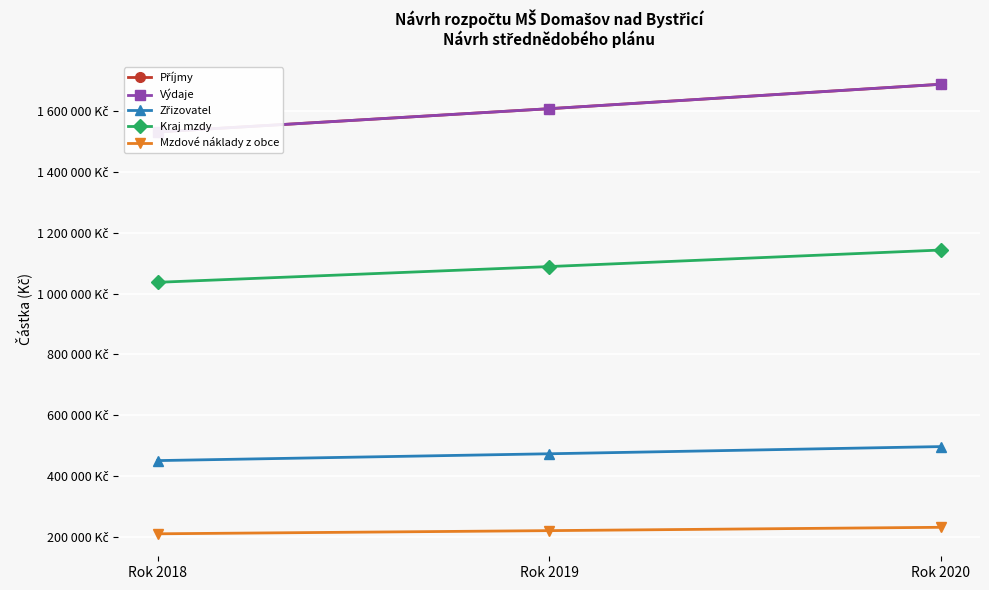

Which series has the largest range (max minus min)?

Příjmy